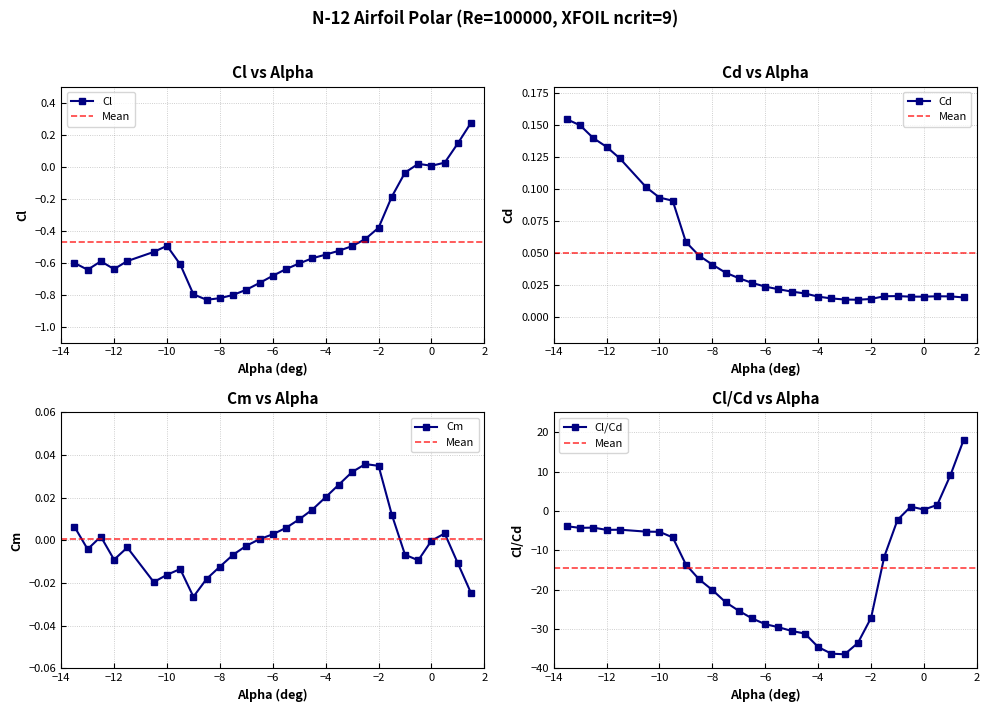

At how many categories does at least one series exceed 0?

30